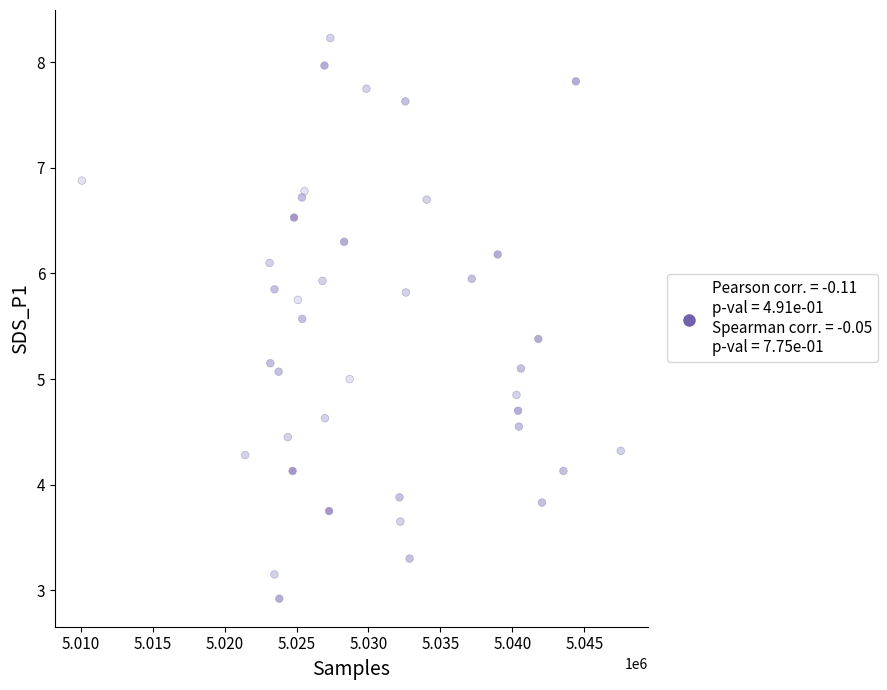

What is the range of X values (max minus min)?

37467.0